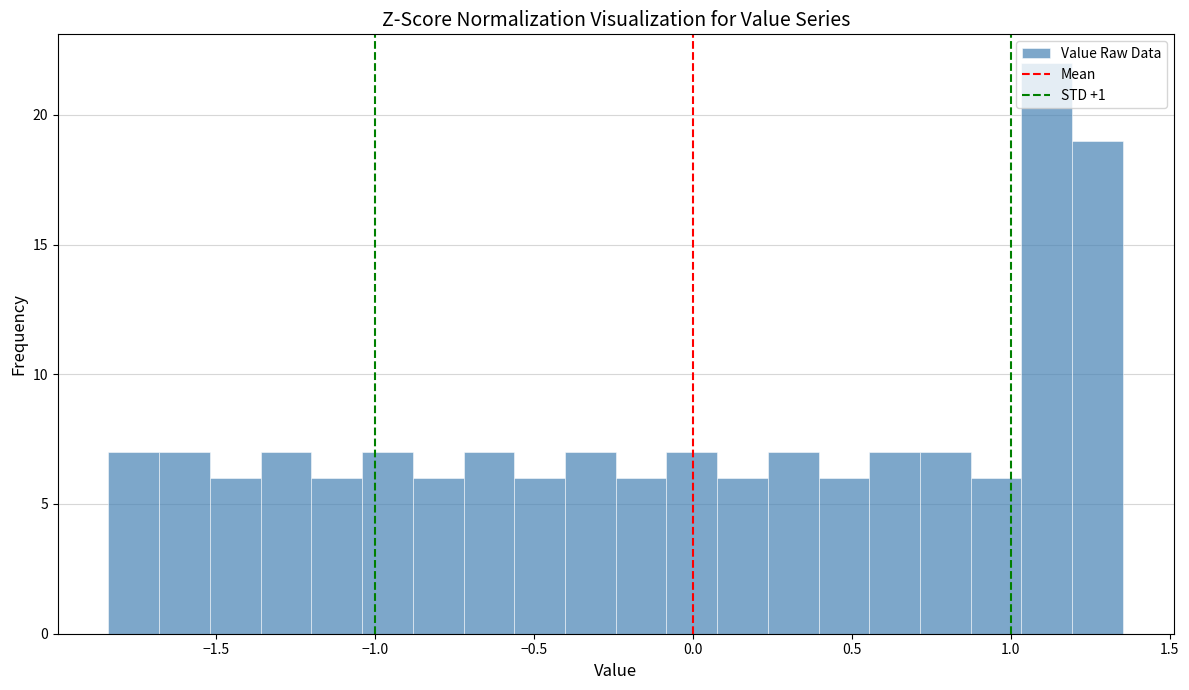

Around what value on the x-axis is the tallest bar? Give the approximate position of its centre, as read against the axis.

1.10